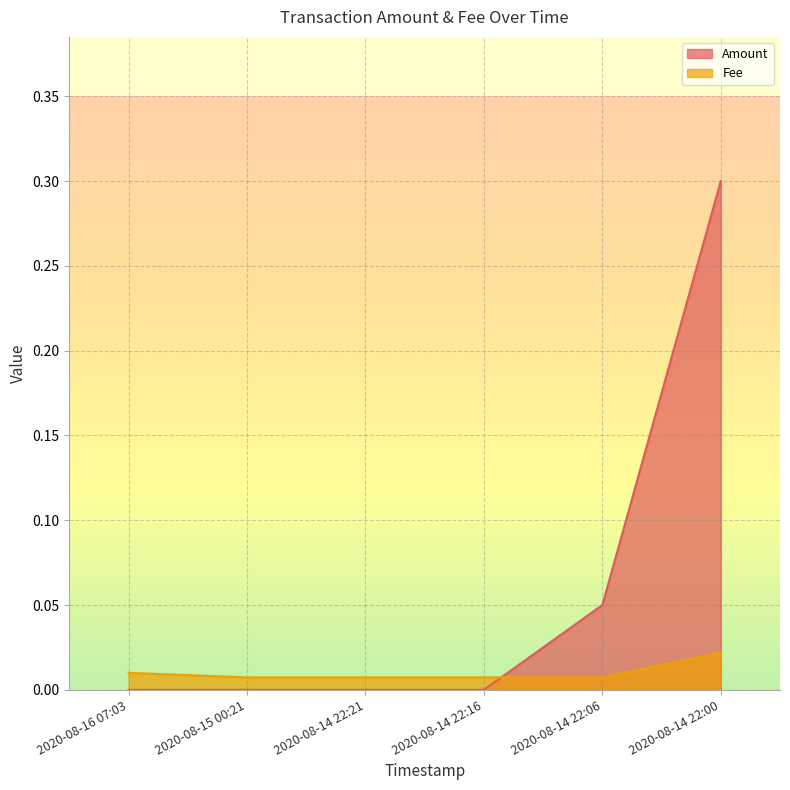

Reading left to right, list all the values displayed in this chart.

Amount: 2020-08-16 07:03=0.0	2020-08-15 00:21=0.0	2020-08-14 22:21=0.0	2020-08-14 22:16=0.0	2020-08-14 22:06=0.1	2020-08-14 22:00=0.3
Fee: 2020-08-16 07:03=0.0	2020-08-15 00:21=0.0	2020-08-14 22:21=0.0	2020-08-14 22:16=0.0	2020-08-14 22:06=0.0	2020-08-14 22:00=0.0